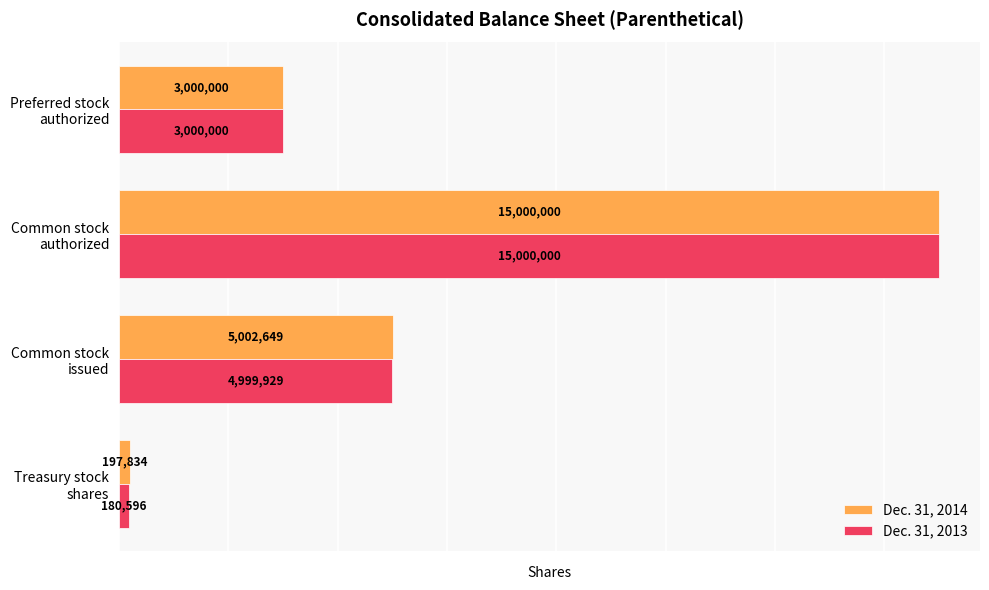

Count the number of categories in the chart.

4